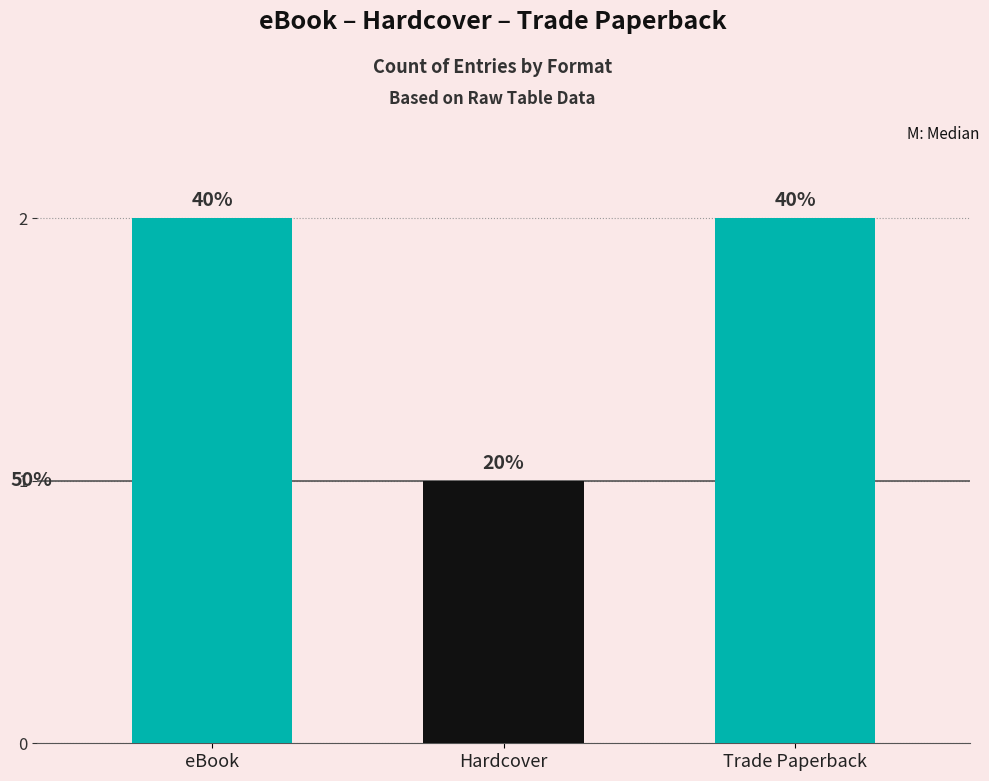

What is the label of the 1st bar from the left?

eBook